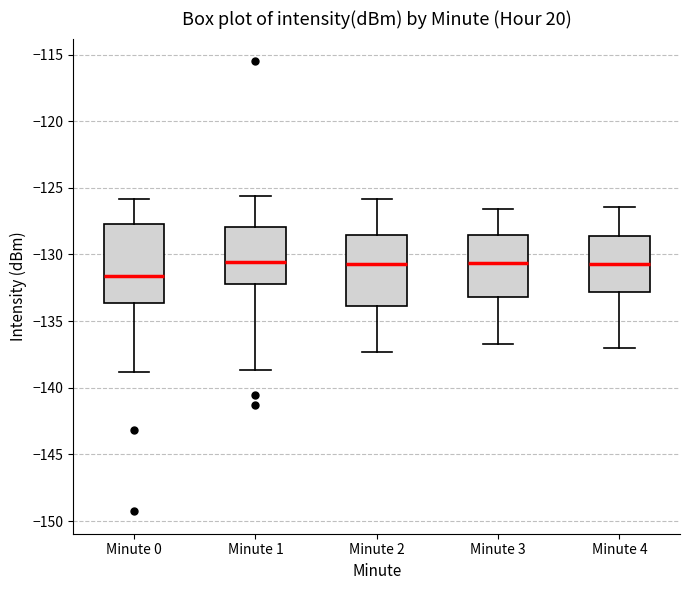

Reading left to right, read every box against the y-axis: the position of its median line, the range the box covers, and the ends of its whiskers. The values are not printed on the chart, so give them approximately, as read against the axis.

Minute 0: median -131.5, box -133.5 to -127.5, whiskers -139.0 to -126.0
Minute 1: median -130.5, box -132.0 to -128.0, whiskers -138.5 to -125.5
Minute 2: median -130.5, box -134.0 to -128.5, whiskers -137.5 to -126.0
Minute 3: median -130.5, box -133.0 to -128.5, whiskers -136.5 to -126.5
Minute 4: median -130.5, box -133.0 to -128.5, whiskers -137.0 to -126.5